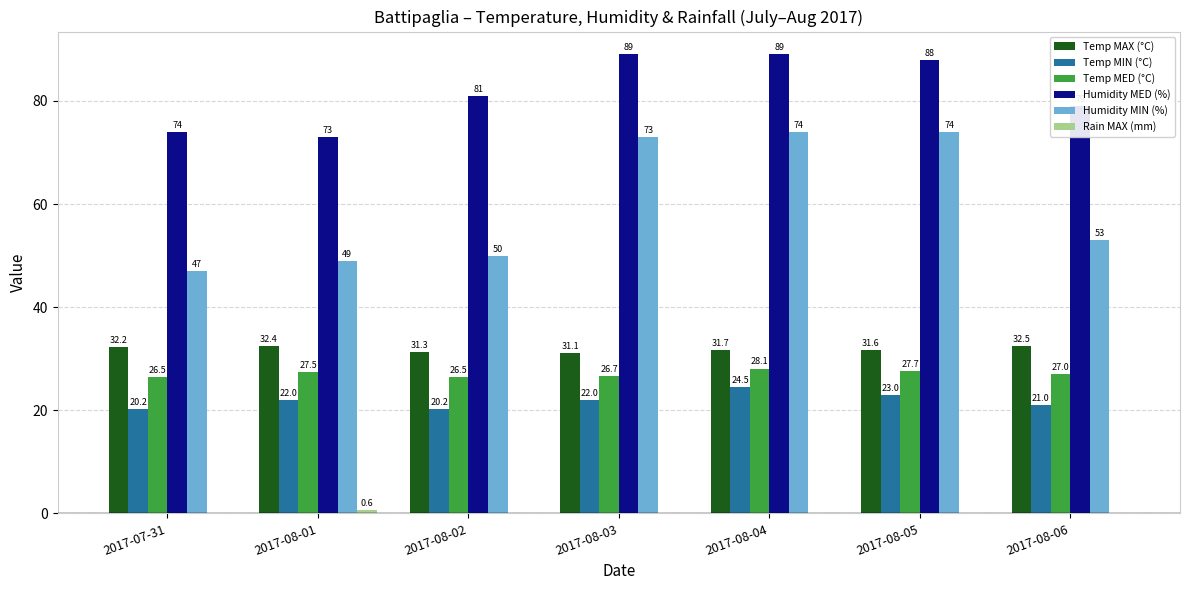

At which label does Temp MIN (°C) reach its peak?

2017-08-04